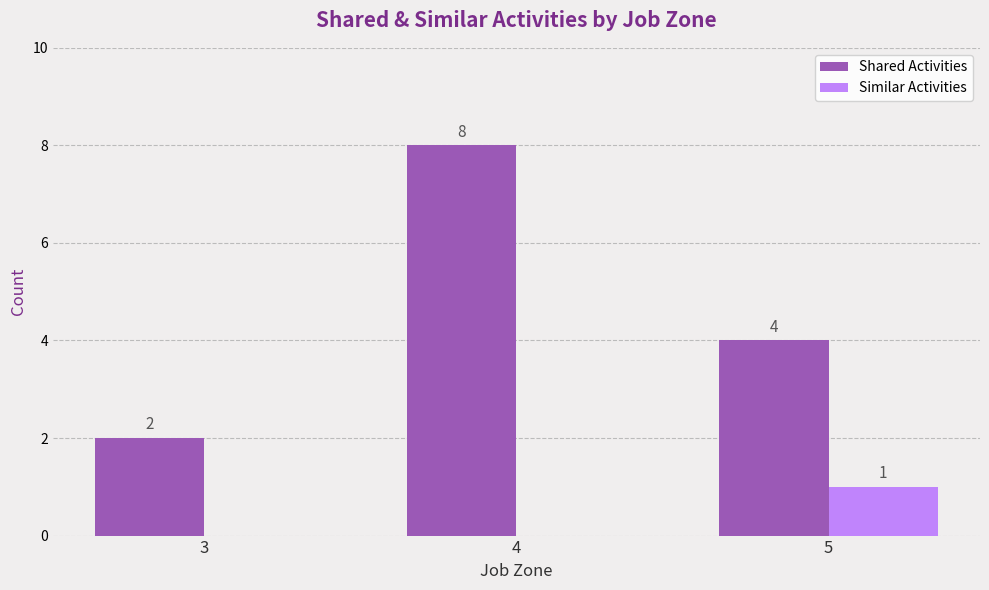

How many groups of bars are there?

3